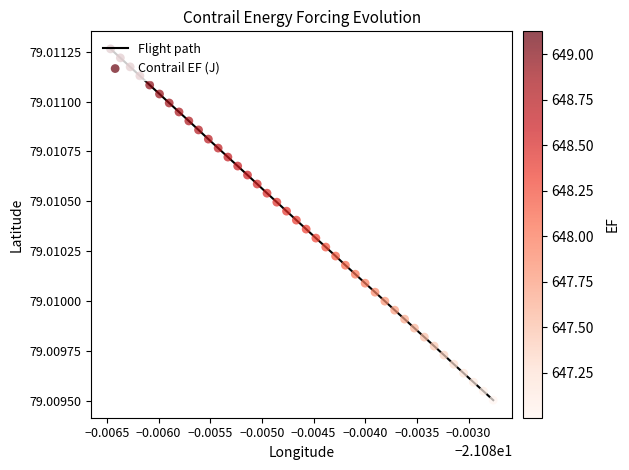

How many lines are shown in the chart?

1